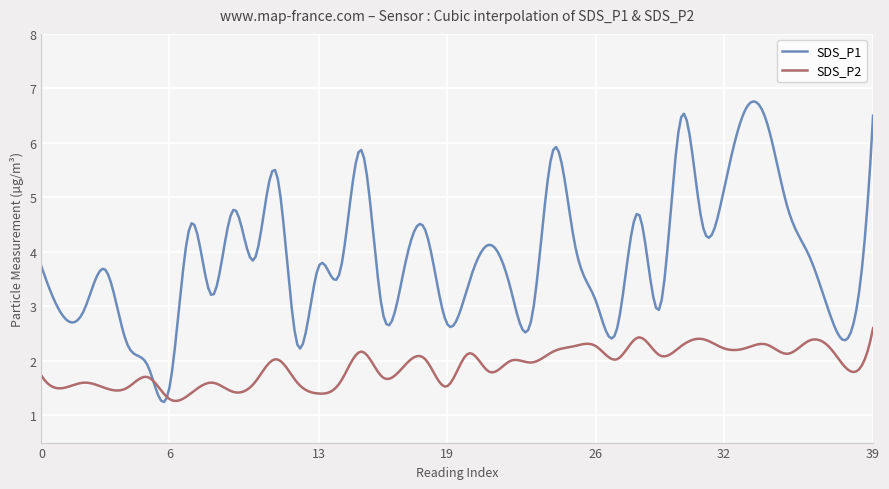

True or false: SDS_P2 and SDS_P1 cross at least once.

True